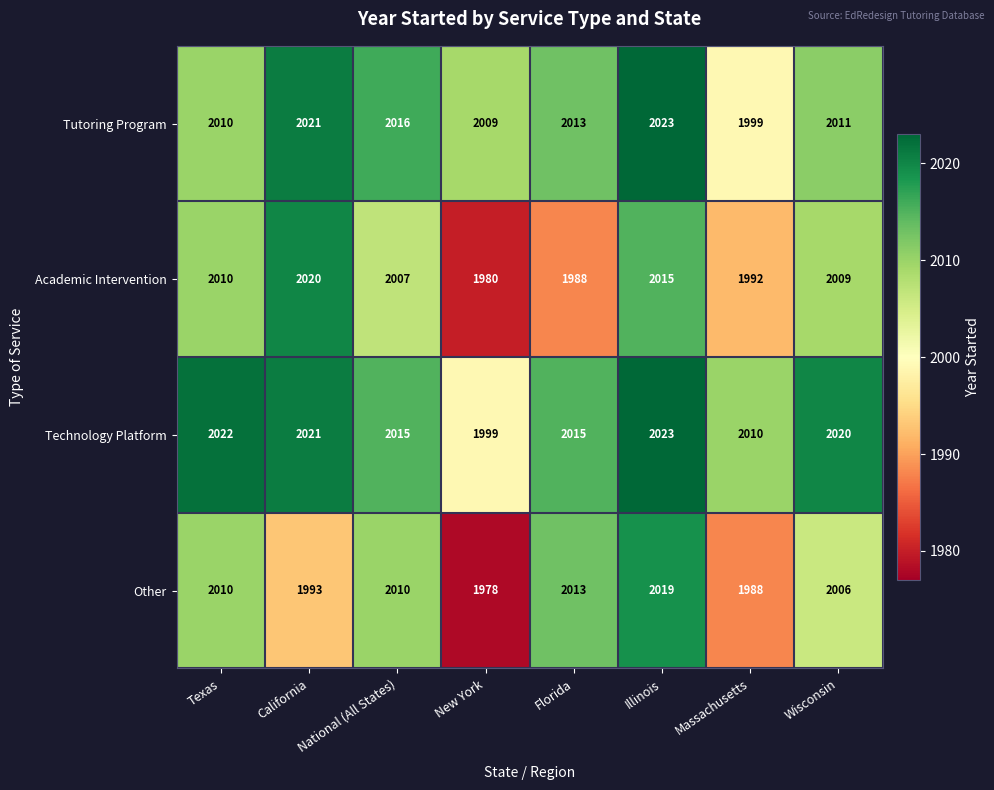

Which label corresponds to the largest value in the chart?

Illinois